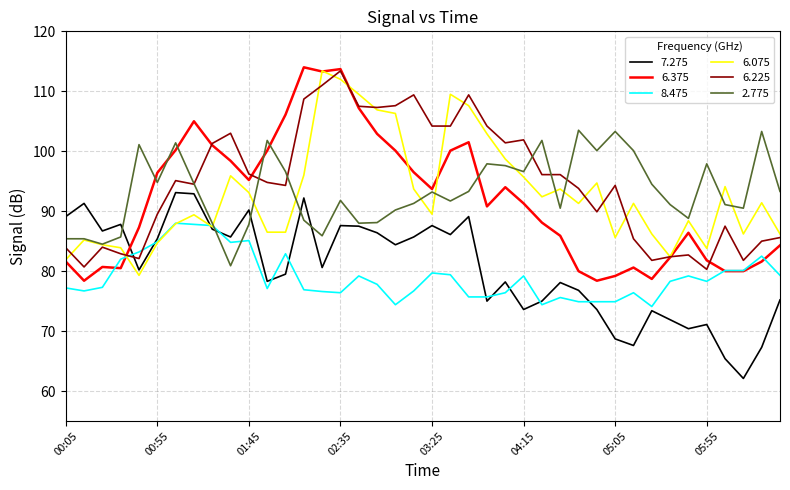

After their last crossing, which series has the higher values: 6.375 or 6.225?

6.225